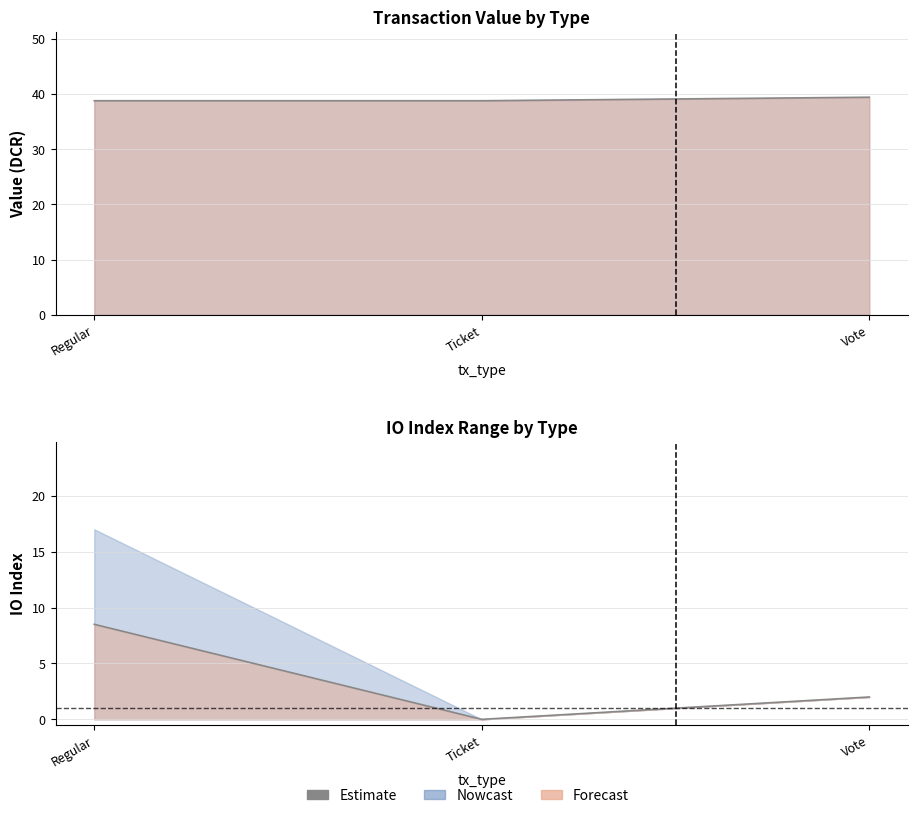

Count the number of values greater than 2.

1